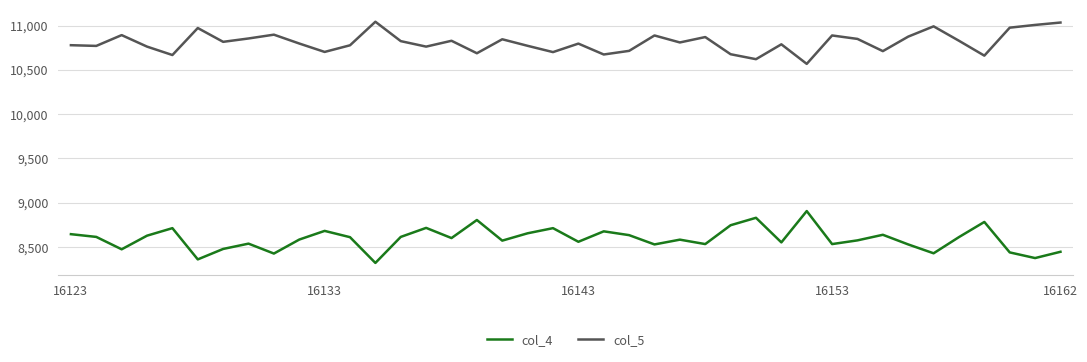

True or false: col_4 and col_5 intersect in this chart.

False